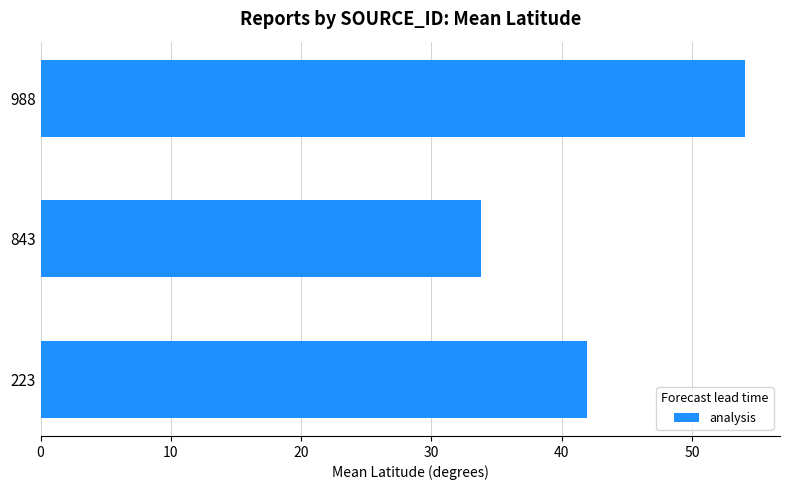

Which category has the highest value across all series?

988